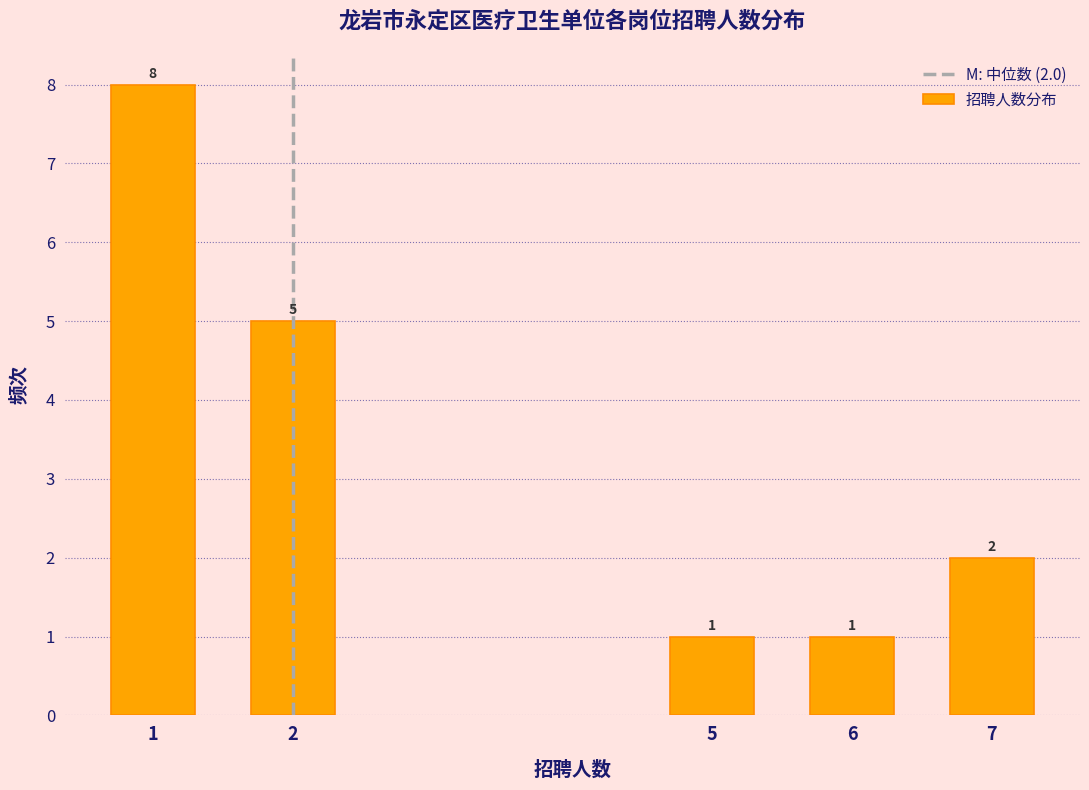

Reading right to left, what are all the values shown in this chart?

2	1	1	5	8